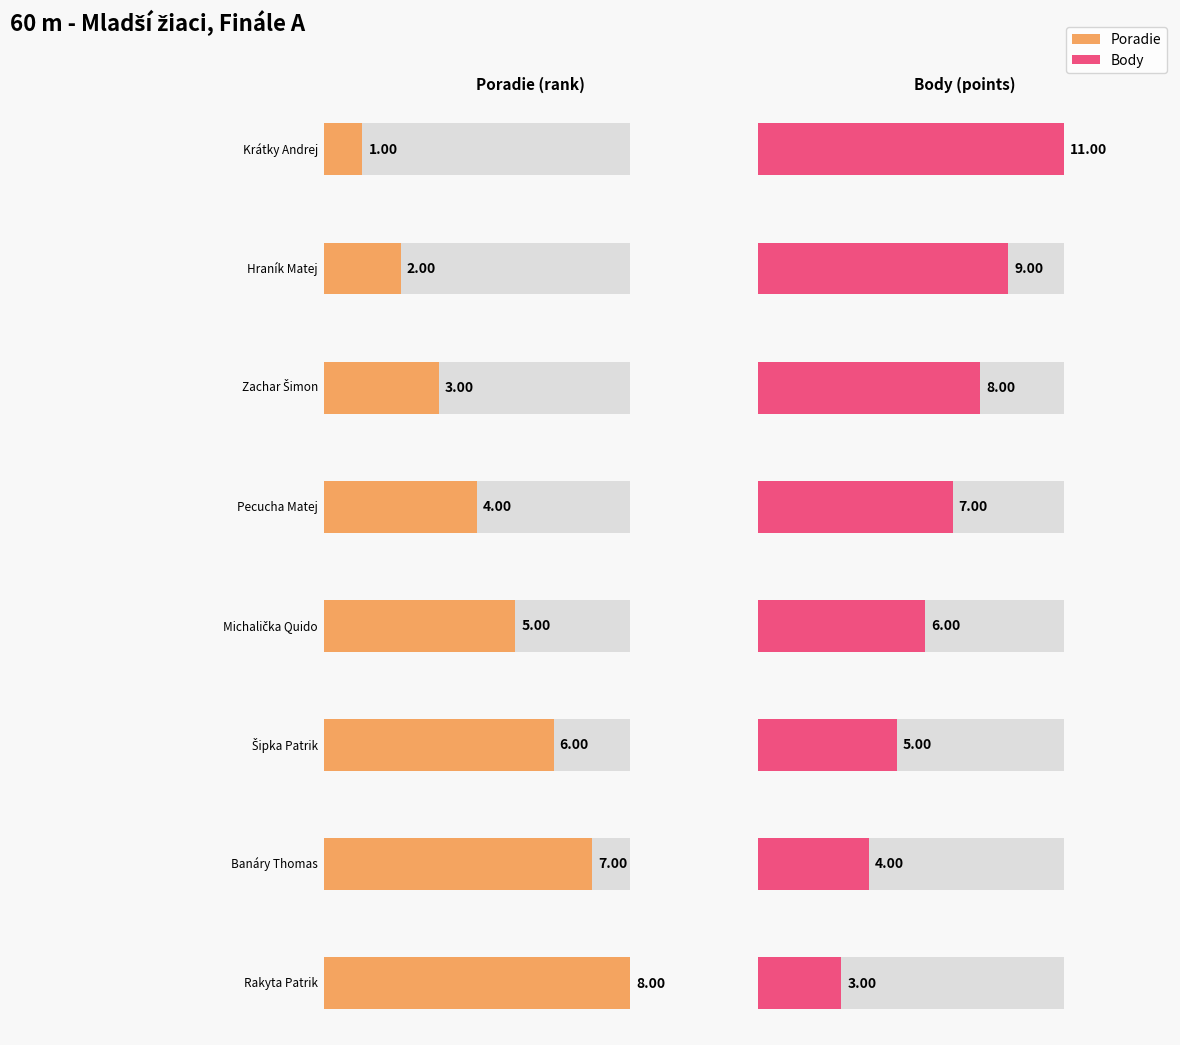

How many values in the Body series exceed 7?

3